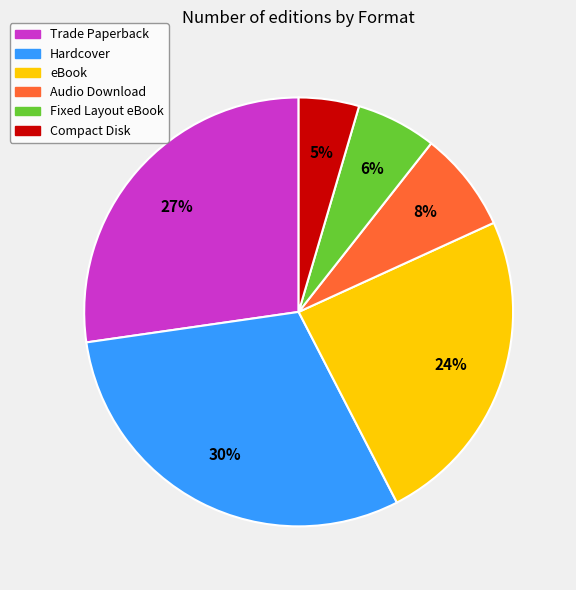

Is eBook the majority of the pie?

No